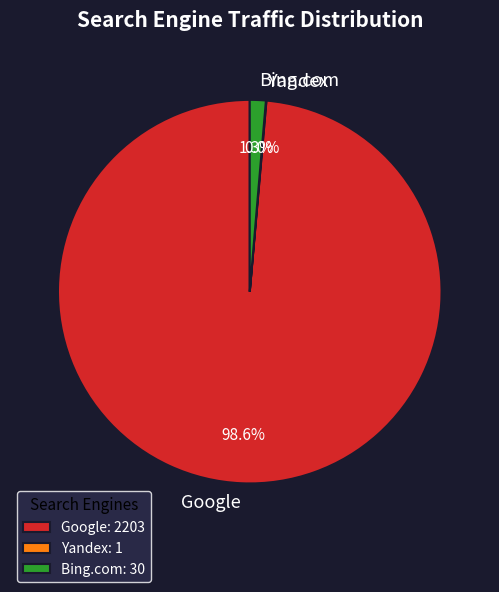

Combined, do Bing.com and Google account for over 50%?

Yes